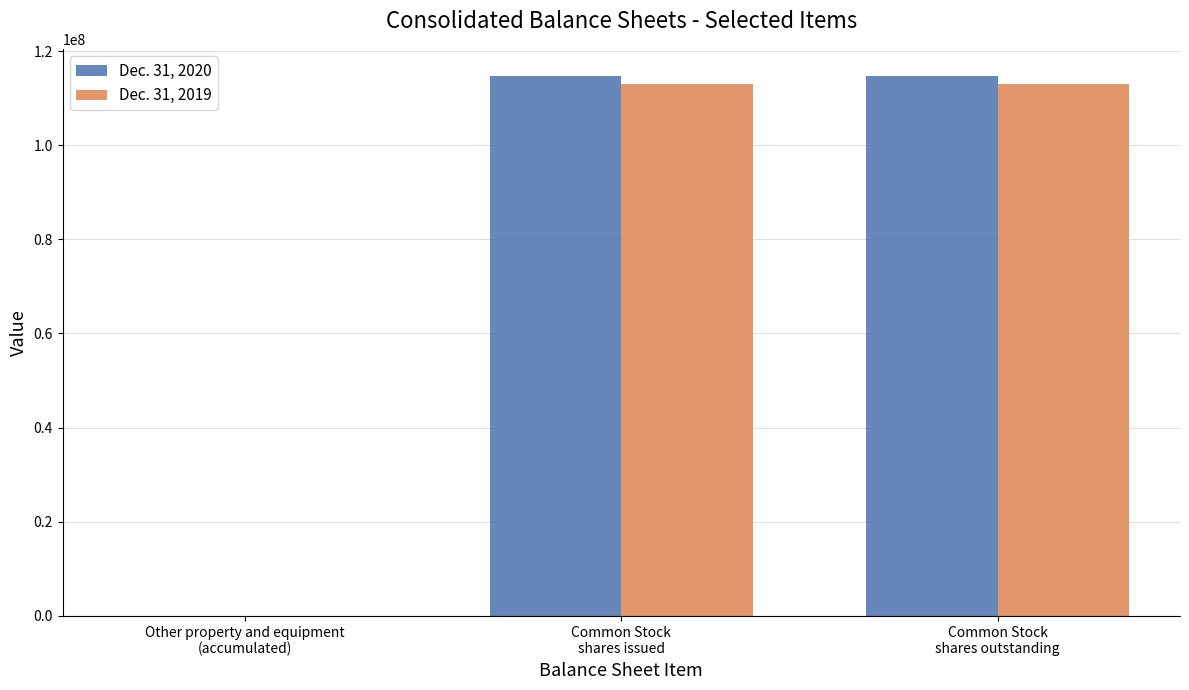

Reading left to right, transcribe all the data shown in this chart.

Dec. 31, 2020: 63662	114742304	114742304
Dec. 31, 2019: 64032	112987952	112987952